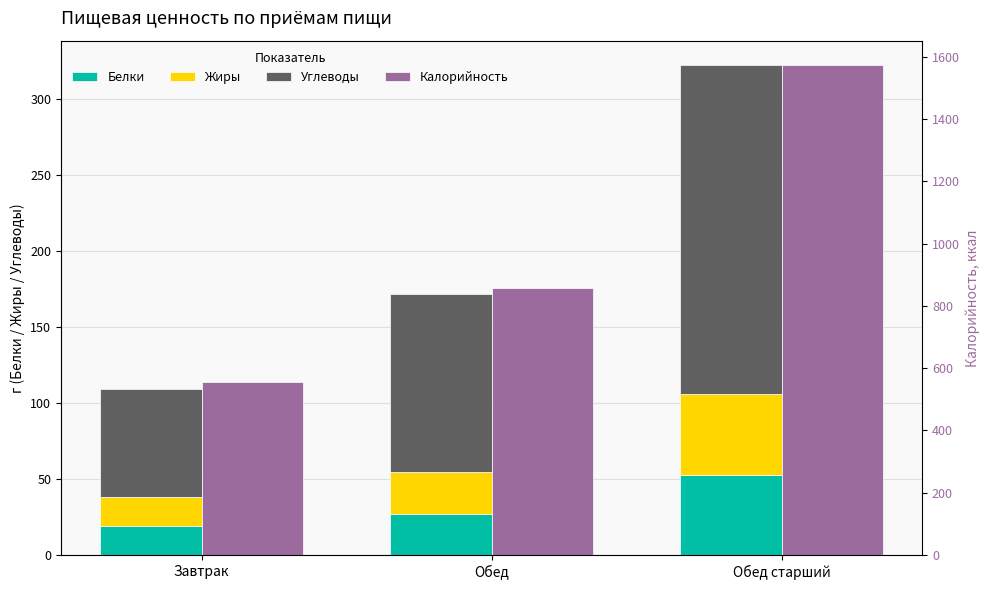

What position from the left is Завтрак?

1